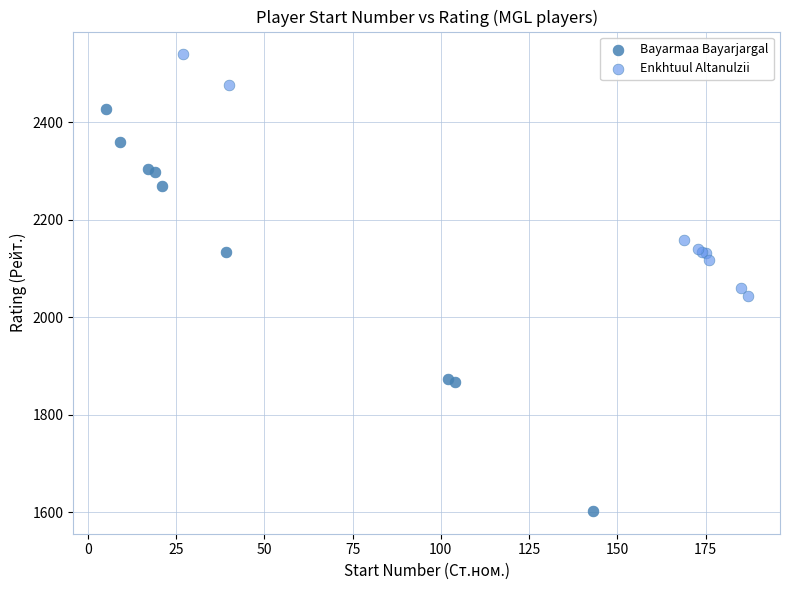

Which series contains the highest Y value?

Enkhtuul Altanulzii